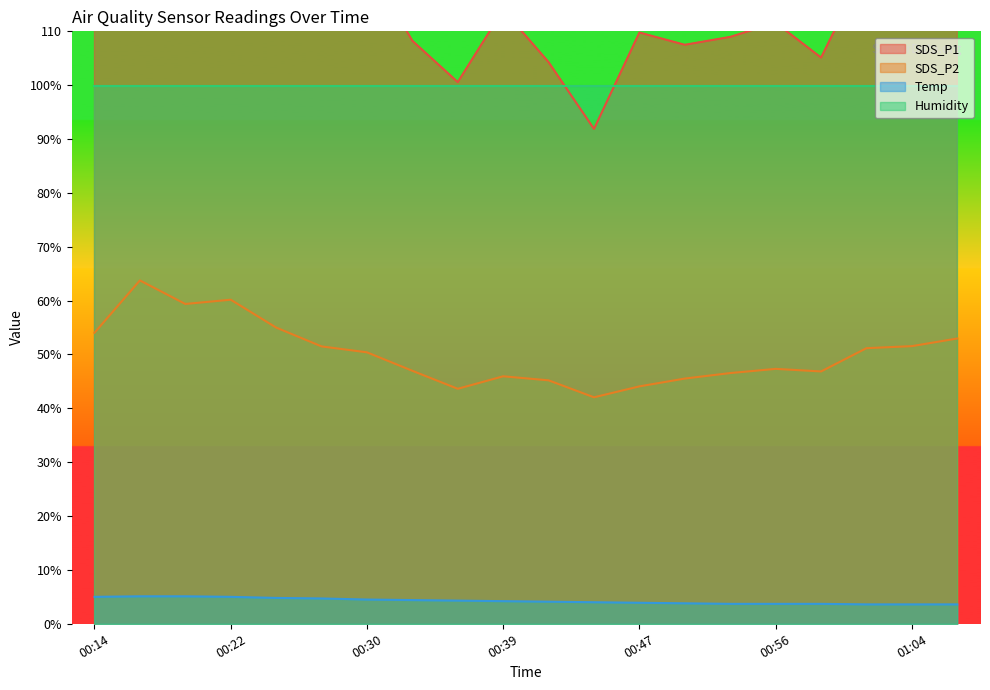

What is the sum of the SDS_P1 values at 00:58 and 00:36?

205.7